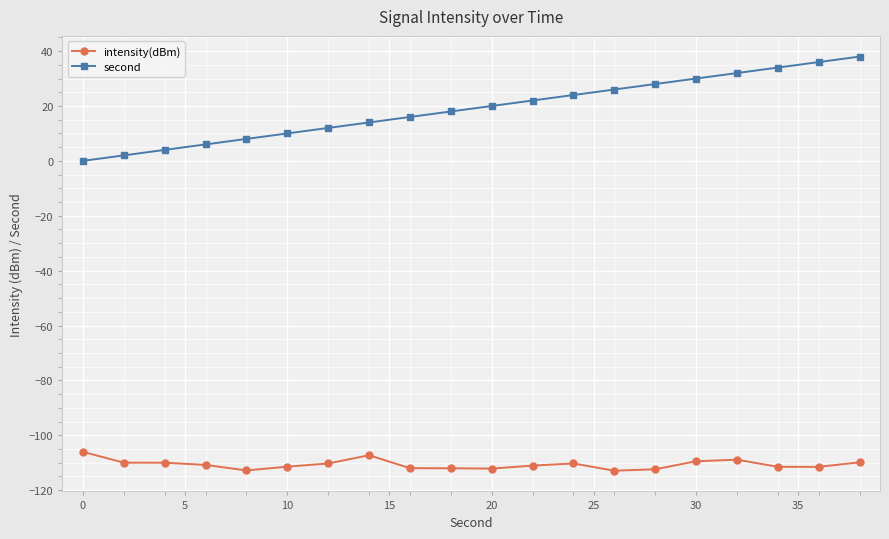

What is the value of the intensity(dBm) point at the 1st from the left?

-106.0